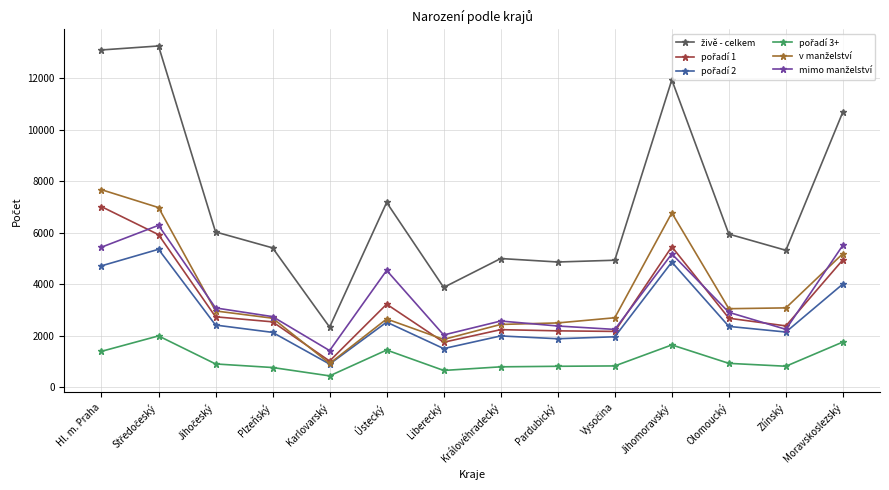

What is the spread (max minus min) of values at Královéhradecký?

4211